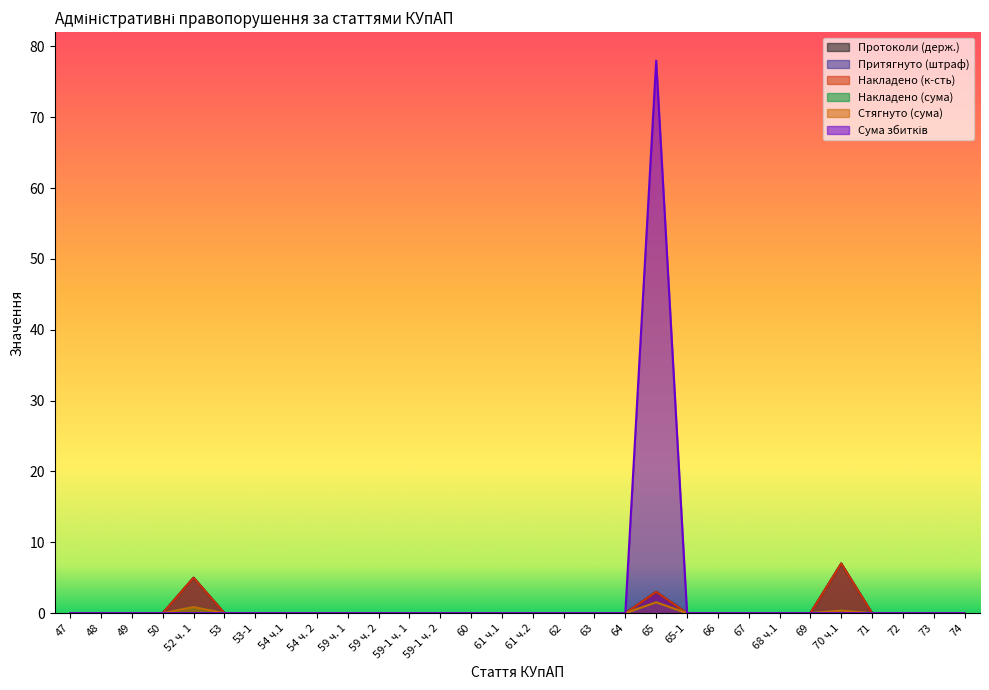

Is the value of Притягнуто (штраф) at 48 greater than the value of Стягнуто (сума) at 65-1?

No